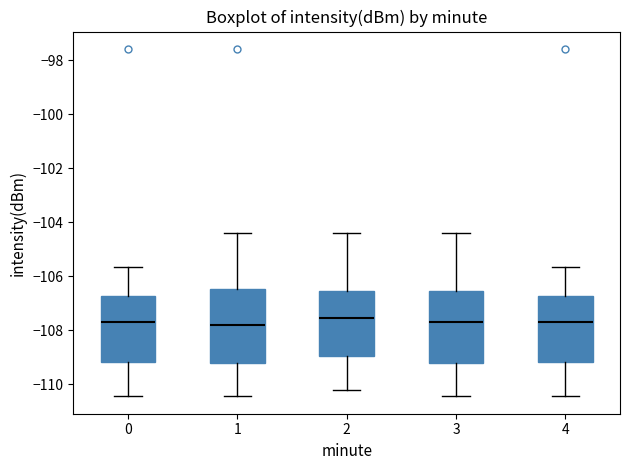

Where does the upper whisker of the box at x = 1 end on the y-axis? The values are not printed on the chart, so give them approximately, as read against the axis.

-104.4